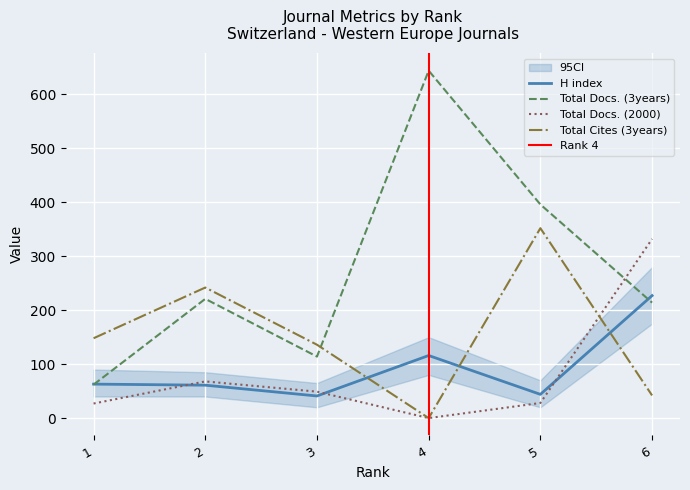

What is the sum of the H index values at 6 and 4?

343